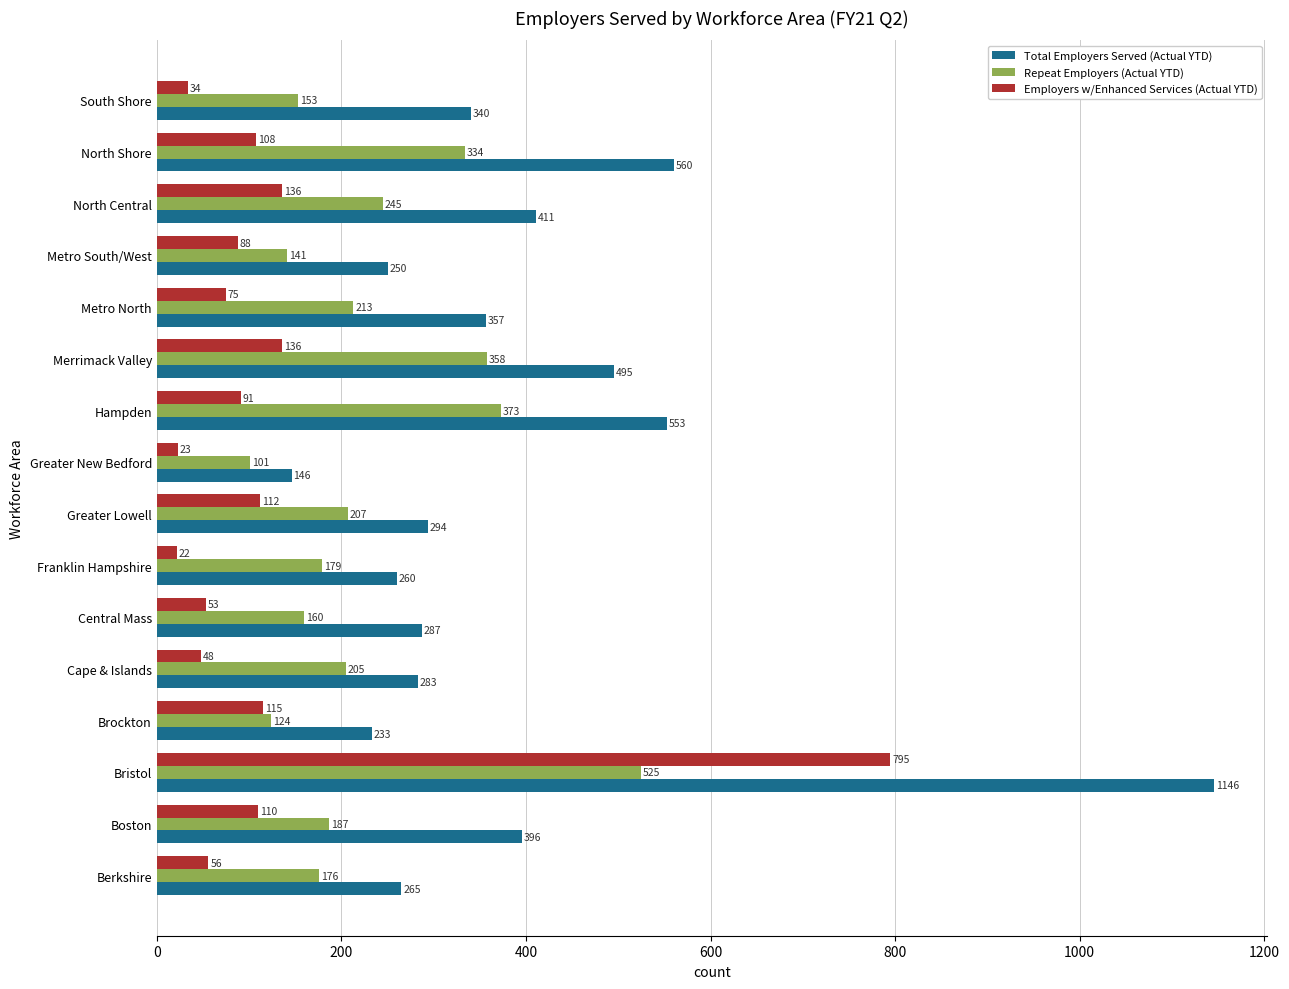

What is the difference between the second highest and minimum values in the Total Employers Served (Actual YTD) series?

414